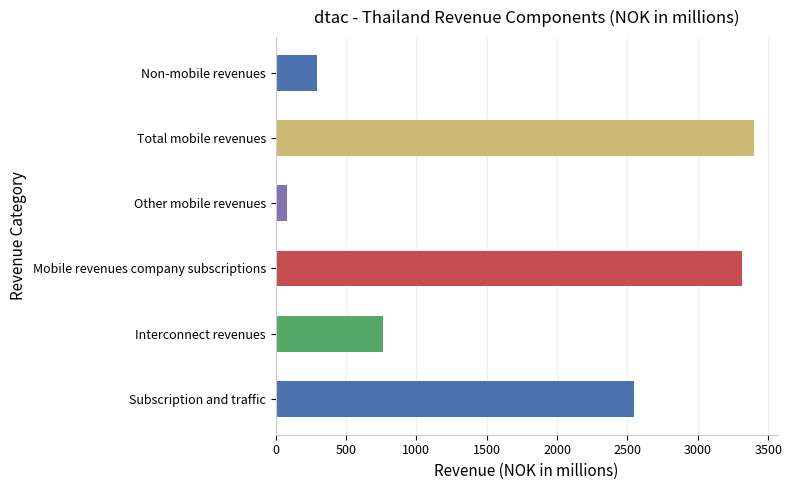

Approximately how many times larger is the value at Interconnect revenues compared to Subscription and traffic?

0.3